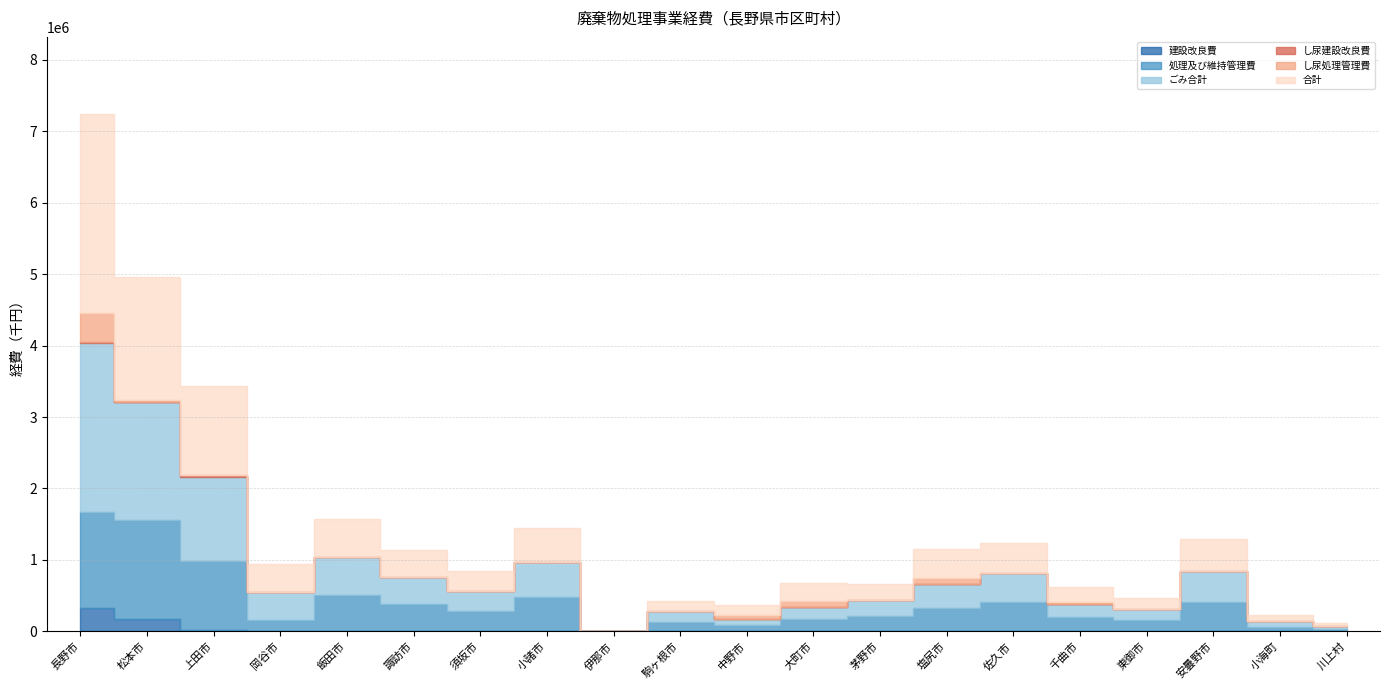

In 処理及び維持管理費, how many points are higher than both neighbors (excluding endpoints)?

6